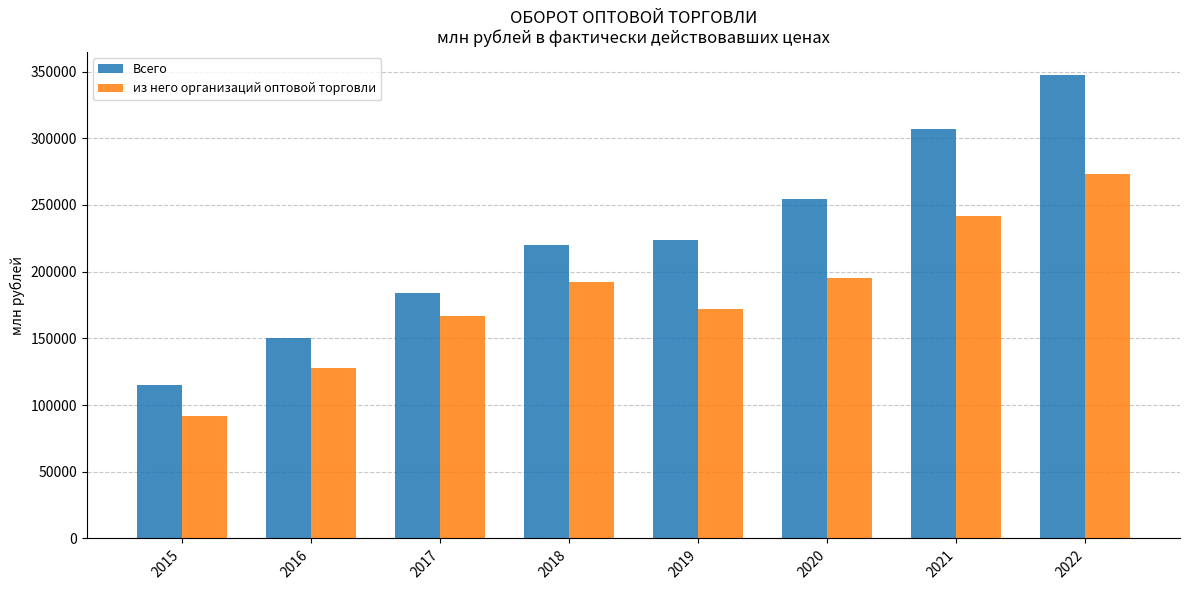

List the labels in order of Всего value, largest first.

2022, 2021, 2020, 2019, 2018, 2017, 2016, 2015